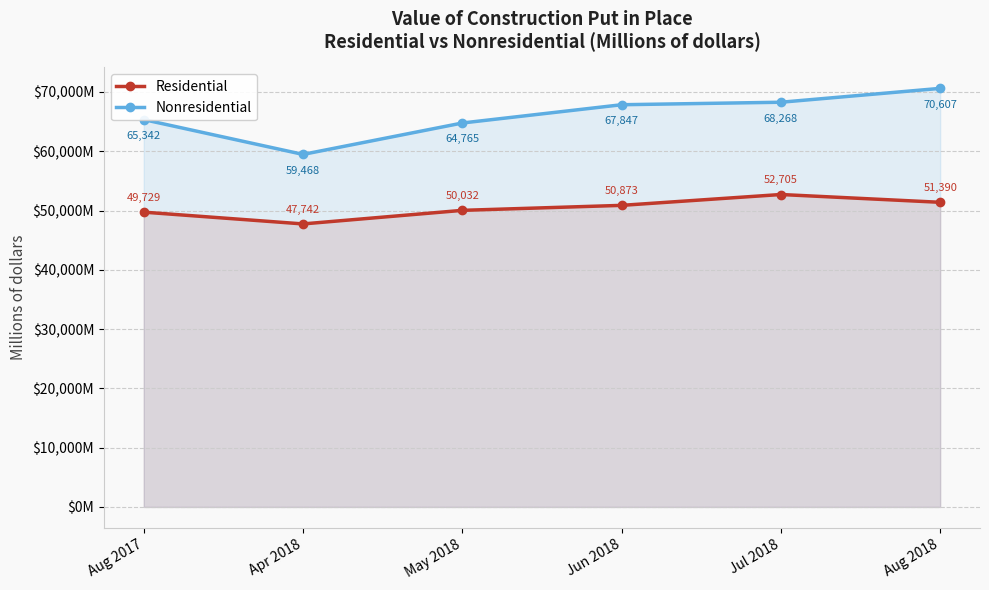

What is the approximate value of Residential at Aug 2017, to the nearest 10?

49730